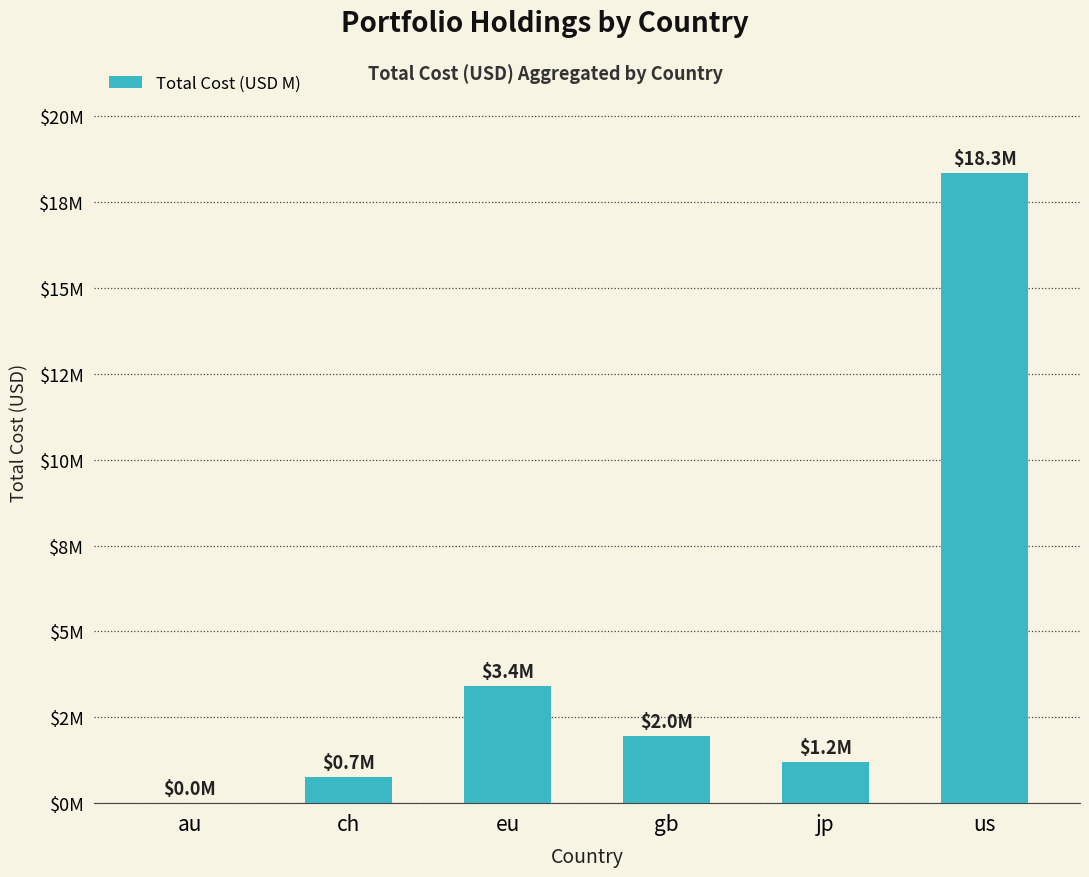

At which label does the data first exceed 1?

eu